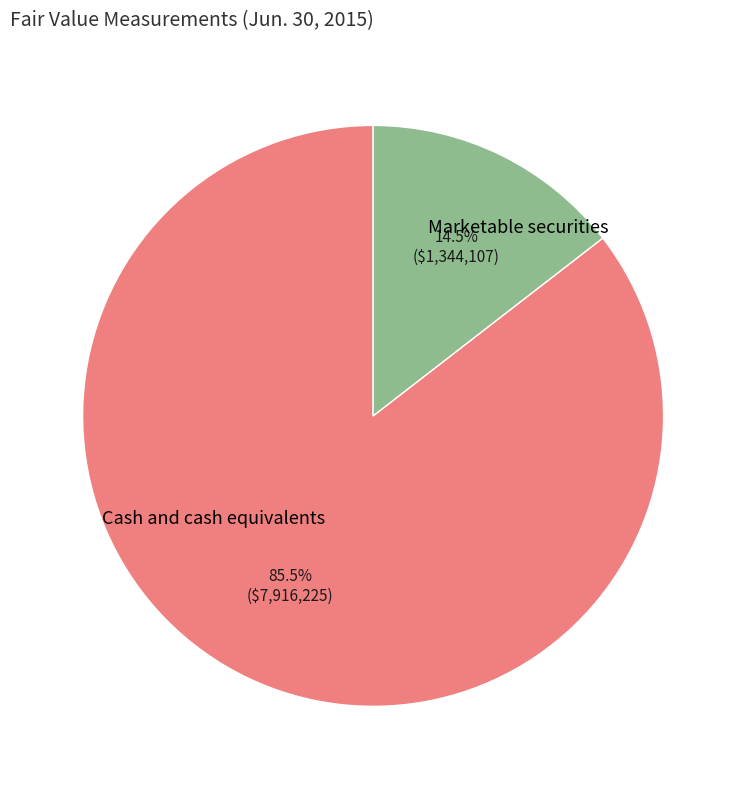

Does any single category account for the majority?

Yes